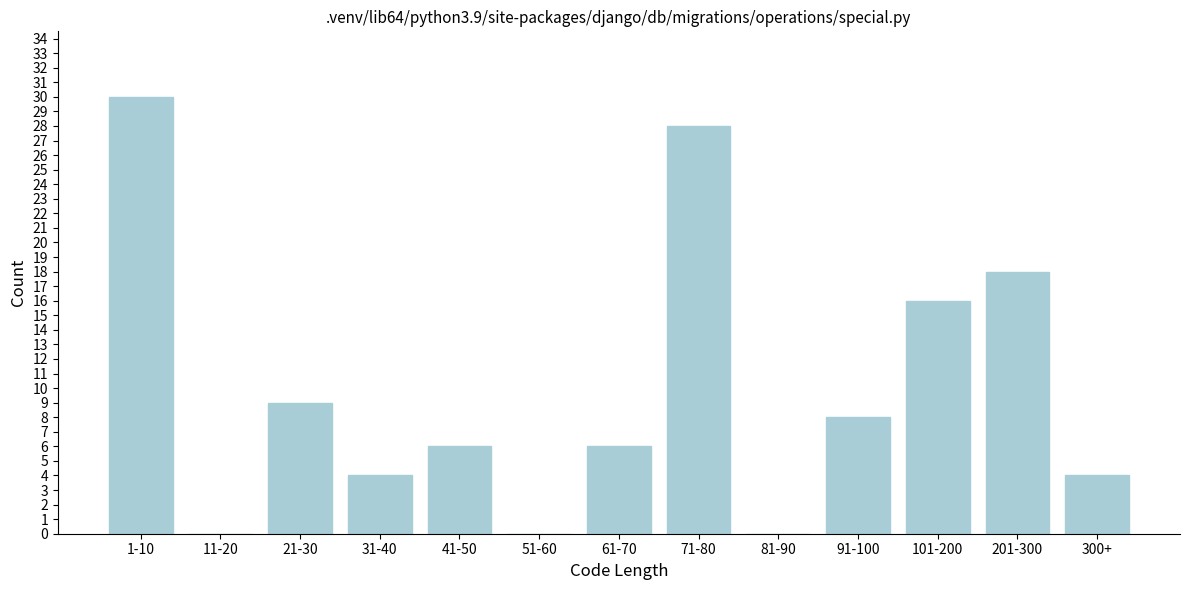

Reading right to left, what are all the values shown in this chart?

300+=4	201-300=18	101-200=16	91-100=8	81-90=0	71-80=28	61-70=6	51-60=0	41-50=6	31-40=4	21-30=9	11-20=0	1-10=30